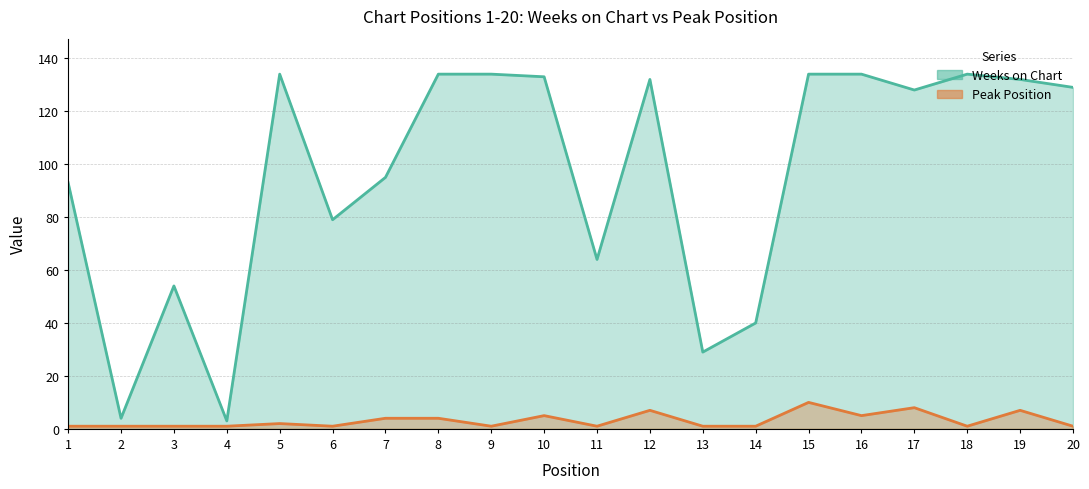

Reading right to left, what are all the values shown in this chart?

Weeks on Chart: 129	132	134	128	134	134	40	29	132	64	133	134	134	95	79	134	3	54	4	93
Peak Position: 1	7	1	8	5	10	1	1	7	1	5	1	4	4	1	2	1	1	1	1